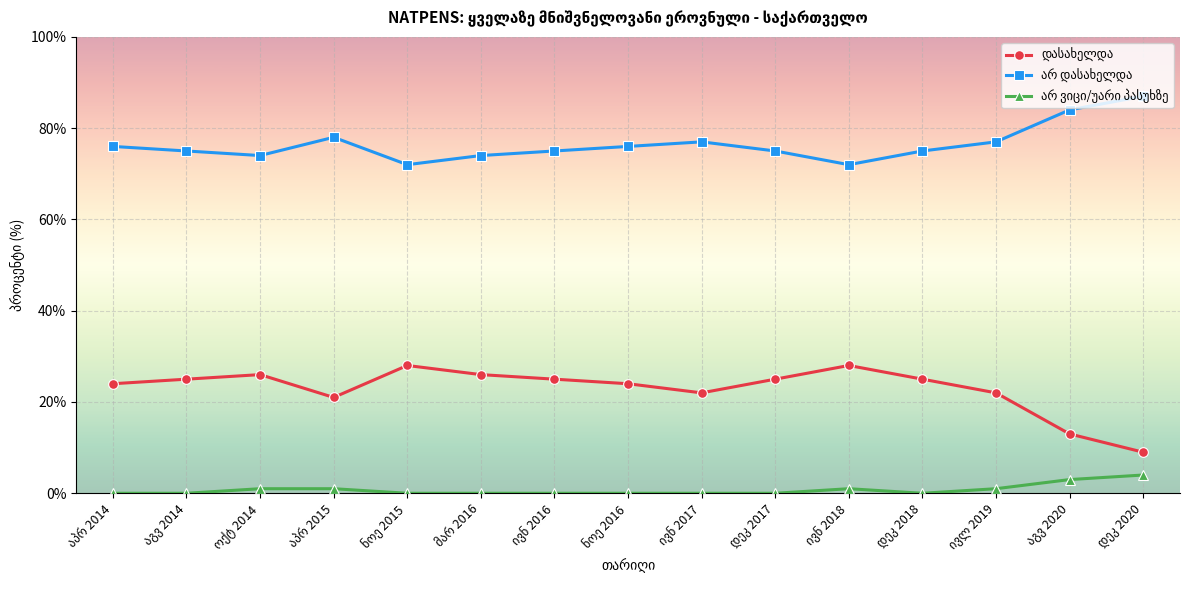

At how many categories does at least one series exceed 34?

15